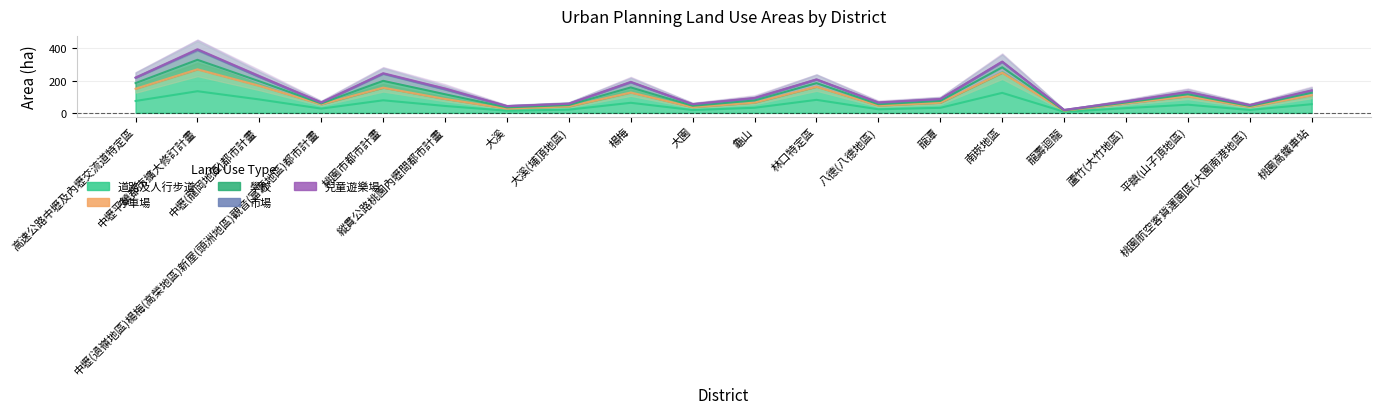

Reading left to right, list all the values displayed in this chart.

道路及人行步道: 高速公路中壢及內壢交流道特定區=147.3	中壢平鎮都市擴大修訂計畫=268.0	中壢(龍岡地區)都市計畫=166.0	中壢(過嶺地區)楊梅(高榮地區)新屋(頭洲地區)觀音(富源地區)都市計畫=52.6	桃園市都市計畫=155.6	縱貫公路桃園內壢間都市計畫=85.3	大溪=26.1	大溪(埔頂地區)=39.6	楊梅=124.6	大園=34.8	龜山=63.0	林口特定區=161.1	八德(八德地區)=44.3	龍潭=62.4	南崁地區=247.7	龍壽迴龍=13.1	蘆竹(大竹地區)=58.4	平鎮(山子頂地區)=101.1	桃園航空客貨運園區(大園南港地區)=35.8	桃園高鐵車站=107.3
停車場: 高速公路中壢及內壢交流道特定區=4.0	中壢平鎮都市擴大修訂計畫=3.1	中壢(龍岡地區)都市計畫=3.4	中壢(過嶺地區)楊梅(高榮地區)新屋(頭洲地區)觀音(富源地區)都市計畫=0.9	桃園市都市計畫=0.8	縱貫公路桃園內壢間都市計畫=1.5	大溪=0.9	大溪(埔頂地區)=0.6	楊梅=2.6	大園=0.7	龜山=1.0	林口特定區=1.4	八德(八德地區)=1.4	龍潭=0.7	南崁地區=1.4	龍壽迴龍=0.1	蘆竹(大竹地區)=0.8	平鎮(山子頂地區)=2.5	桃園航空客貨運園區(大園南港地區)=2.1	桃園高鐵車站=4.8
學校: 高速公路中壢及內壢交流道特定區=65.8	中壢平鎮都市擴大修訂計畫=114.8	中壢(龍岡地區)都市計畫=52.0	中壢(過嶺地區)楊梅(高榮地區)新屋(頭洲地區)觀音(富源地區)都市計畫=9.6	桃園市都市計畫=84.2	縱貫公路桃園內壢間都市計畫=57.1	大溪=14.1	大溪(埔頂地區)=16.4	楊梅=60.6	大園=16.9	龜山=25.7	林口特定區=42.8	八德(八德地區)=15.8	龍潭=21.5	南崁地區=65.7	龍壽迴龍=4.6	蘆竹(大竹地區)=10.4	平鎮(山子頂地區)=23.5	桃園航空客貨運園區(大園南港地區)=9.8	桃園高鐵車站=25.1
市場: 高速公路中壢及內壢交流道特定區=1.1	中壢平鎮都市擴大修訂計畫=7.6	中壢(龍岡地區)都市計畫=1.9	中壢(過嶺地區)楊梅(高榮地區)新屋(頭洲地區)觀音(富源地區)都市計畫=0.9	桃園市都市計畫=3.9	縱貫公路桃園內壢間都市計畫=3.1	大溪=0.6	大溪(埔頂地區)=0.1	楊梅=2.6	大園=1.4	龜山=0.1	林口特定區=2.0	八德(八德地區)=1.4	龍潭=0.9	南崁地區=0.2	龍壽迴龍=0.2	蘆竹(大竹地區)=0.6	平鎮(山子頂地區)=1.3	桃園航空客貨運園區(大園南港地區)=0.0	桃園高鐵車站=0.0
兒童遊樂場: 高速公路中壢及內壢交流道特定區=0.6	中壢平鎮都市擴大修訂計畫=1.3	中壢(龍岡地區)都市計畫=8.8	中壢(過嶺地區)楊梅(高榮地區)新屋(頭洲地區)觀音(富源地區)都市計畫=1.9	桃園市都市計畫=2.1	縱貫公路桃園內壢間都市計畫=7.6	大溪=0.6	大溪(埔頂地區)=0.0	楊梅=3.5	大園=0.5	龜山=5.3	林口特定區=0.0	八德(八德地區)=3.8	龍潭=1.1	南崁地區=5.4	龍壽迴龍=0.0	蘆竹(大竹地區)=2.1	平鎮(山子頂地區)=3.9	桃園航空客貨運園區(大園南港地區)=2.2	桃園高鐵車站=5.0